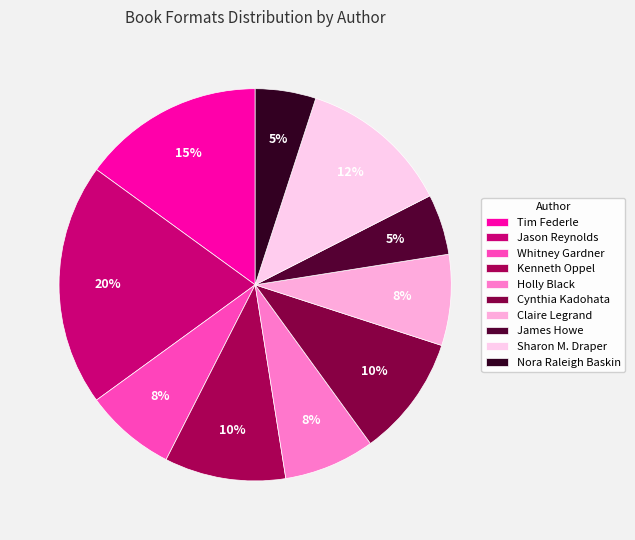

What is the largest slice in the pie chart?

Jason Reynolds